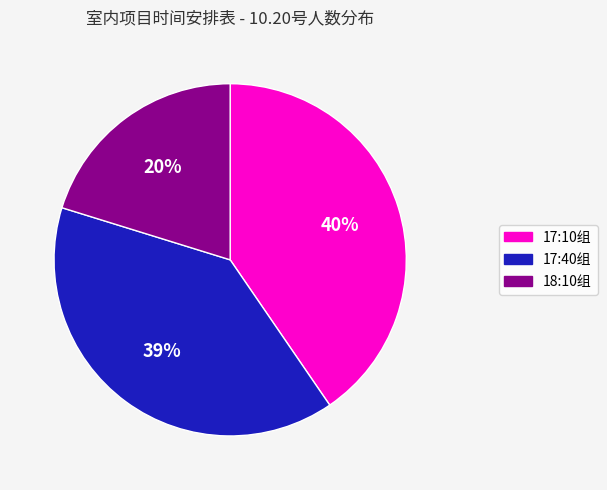

How many segments does this pie chart have?

3